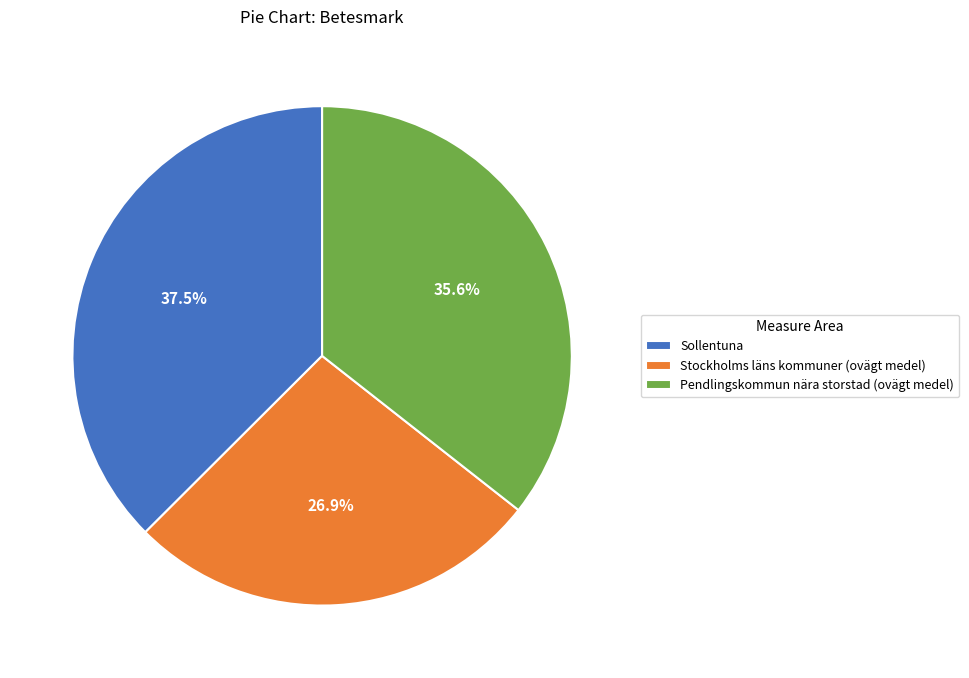

Combined, what portion of the pie is Sollentuna and Pendlingskommun nära storstad (ovägt medel)?

73.1%